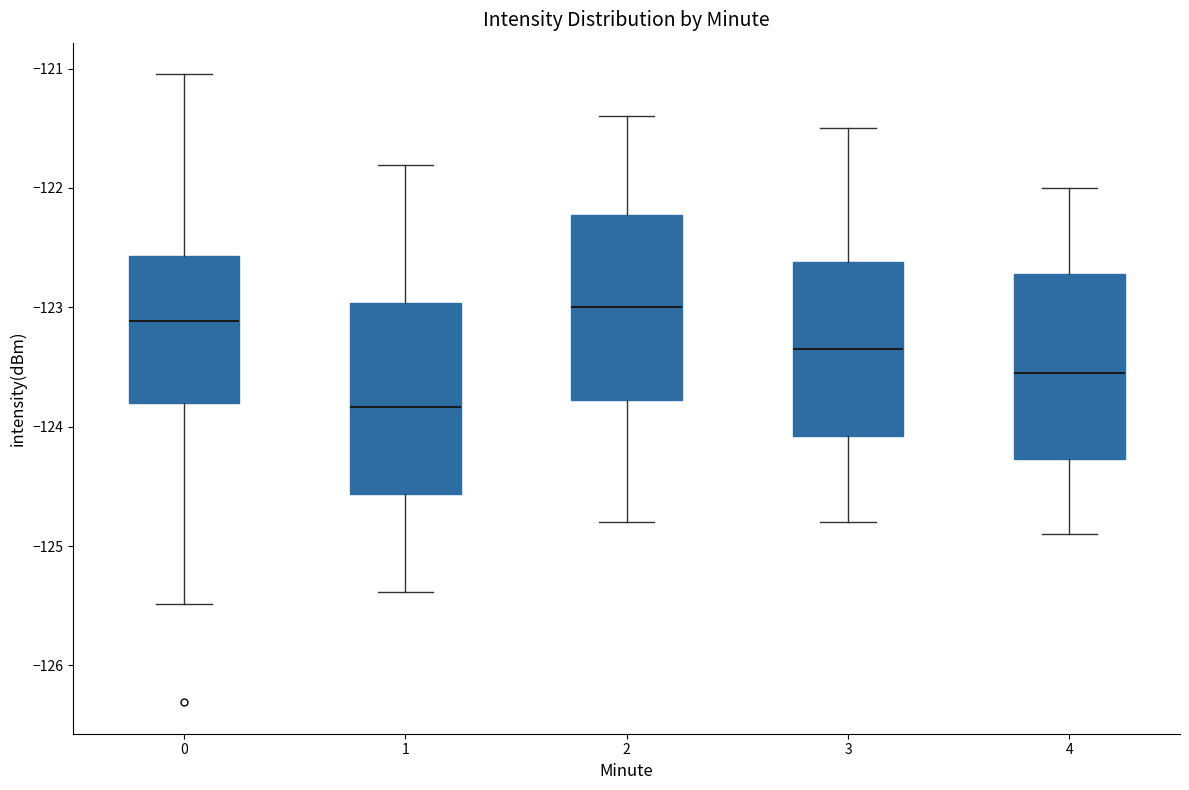

Reading left to right, transcribe this box plot: for each box, give where its median line is, the range the box spans, and where its two whiskers end, as read against the y-axis. The values are not printed on the chart, so give them approximately, as read against the axis.

0: median -123.1, box -123.8 to -122.6, whiskers -125.5 to -121.0
1: median -123.8, box -124.6 to -123.0, whiskers -125.4 to -121.8
2: median -123.0, box -123.8 to -122.2, whiskers -124.8 to -121.4
3: median -123.3, box -124.1 to -122.6, whiskers -124.8 to -121.5
4: median -123.5, box -124.3 to -122.7, whiskers -124.9 to -122.0